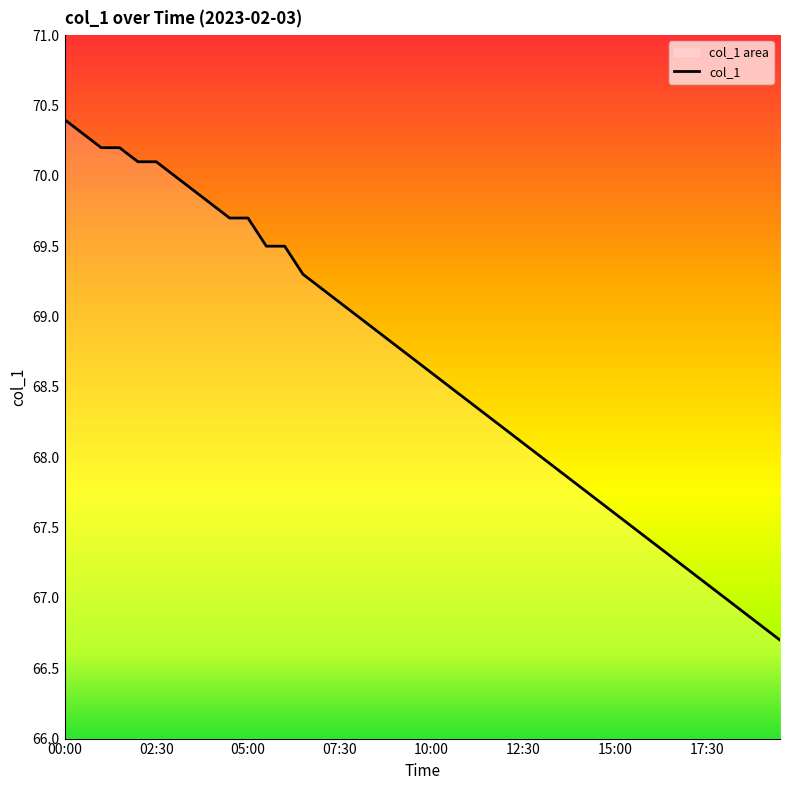

Reading right to left, list all the values displayed in this chart.

66.7	66.8	66.9	67.0	67.1	67.2	67.3	67.4	67.5	67.6	67.7	67.8	67.9	68.0	68.1	68.2	68.3	68.4	68.5	68.6	68.7	68.8	68.9	69.0	69.1	69.2	69.3	69.5	69.5	69.7	69.7	69.8	69.9	70.0	70.1	70.1	70.2	70.2	70.3	70.4